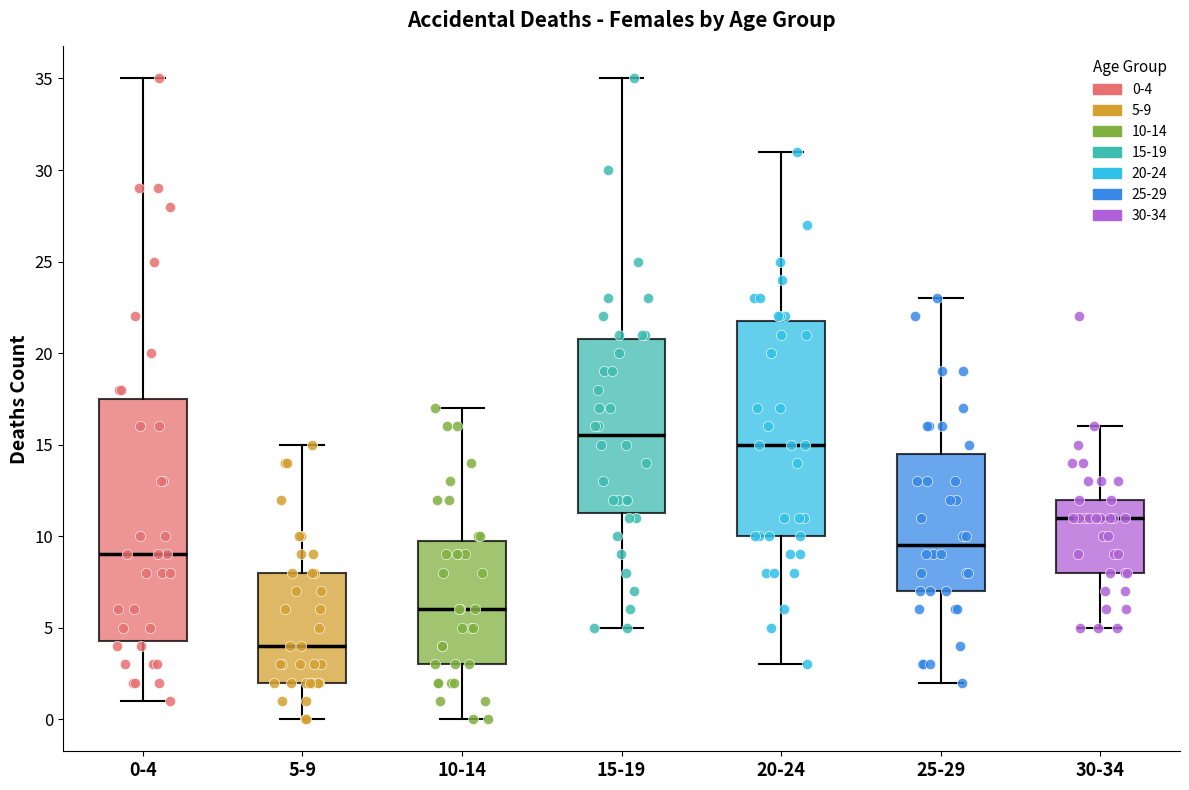

Reading left to right, read every box against the y-axis: the position of its median line, the range the box covers, and the ends of its whiskers. The values are not printed on the chart, so give them approximately, as read against the axis.

0-4: median 9.0, box 4.5 to 17.5, whiskers 1.0 to 35.0
5-9: median 4.0, box 2.0 to 8.0, whiskers 0.0 to 15.0
10-14: median 6.0, box 3.0 to 10.0, whiskers 0.0 to 17.0
15-19: median 15.5, box 11.5 to 21.0, whiskers 5.0 to 35.0
20-24: median 15.0, box 10.0 to 22.0, whiskers 3.0 to 31.0
25-29: median 9.5, box 7.0 to 14.5, whiskers 2.0 to 23.0
30-34: median 11.0, box 8.0 to 12.0, whiskers 5.0 to 16.0